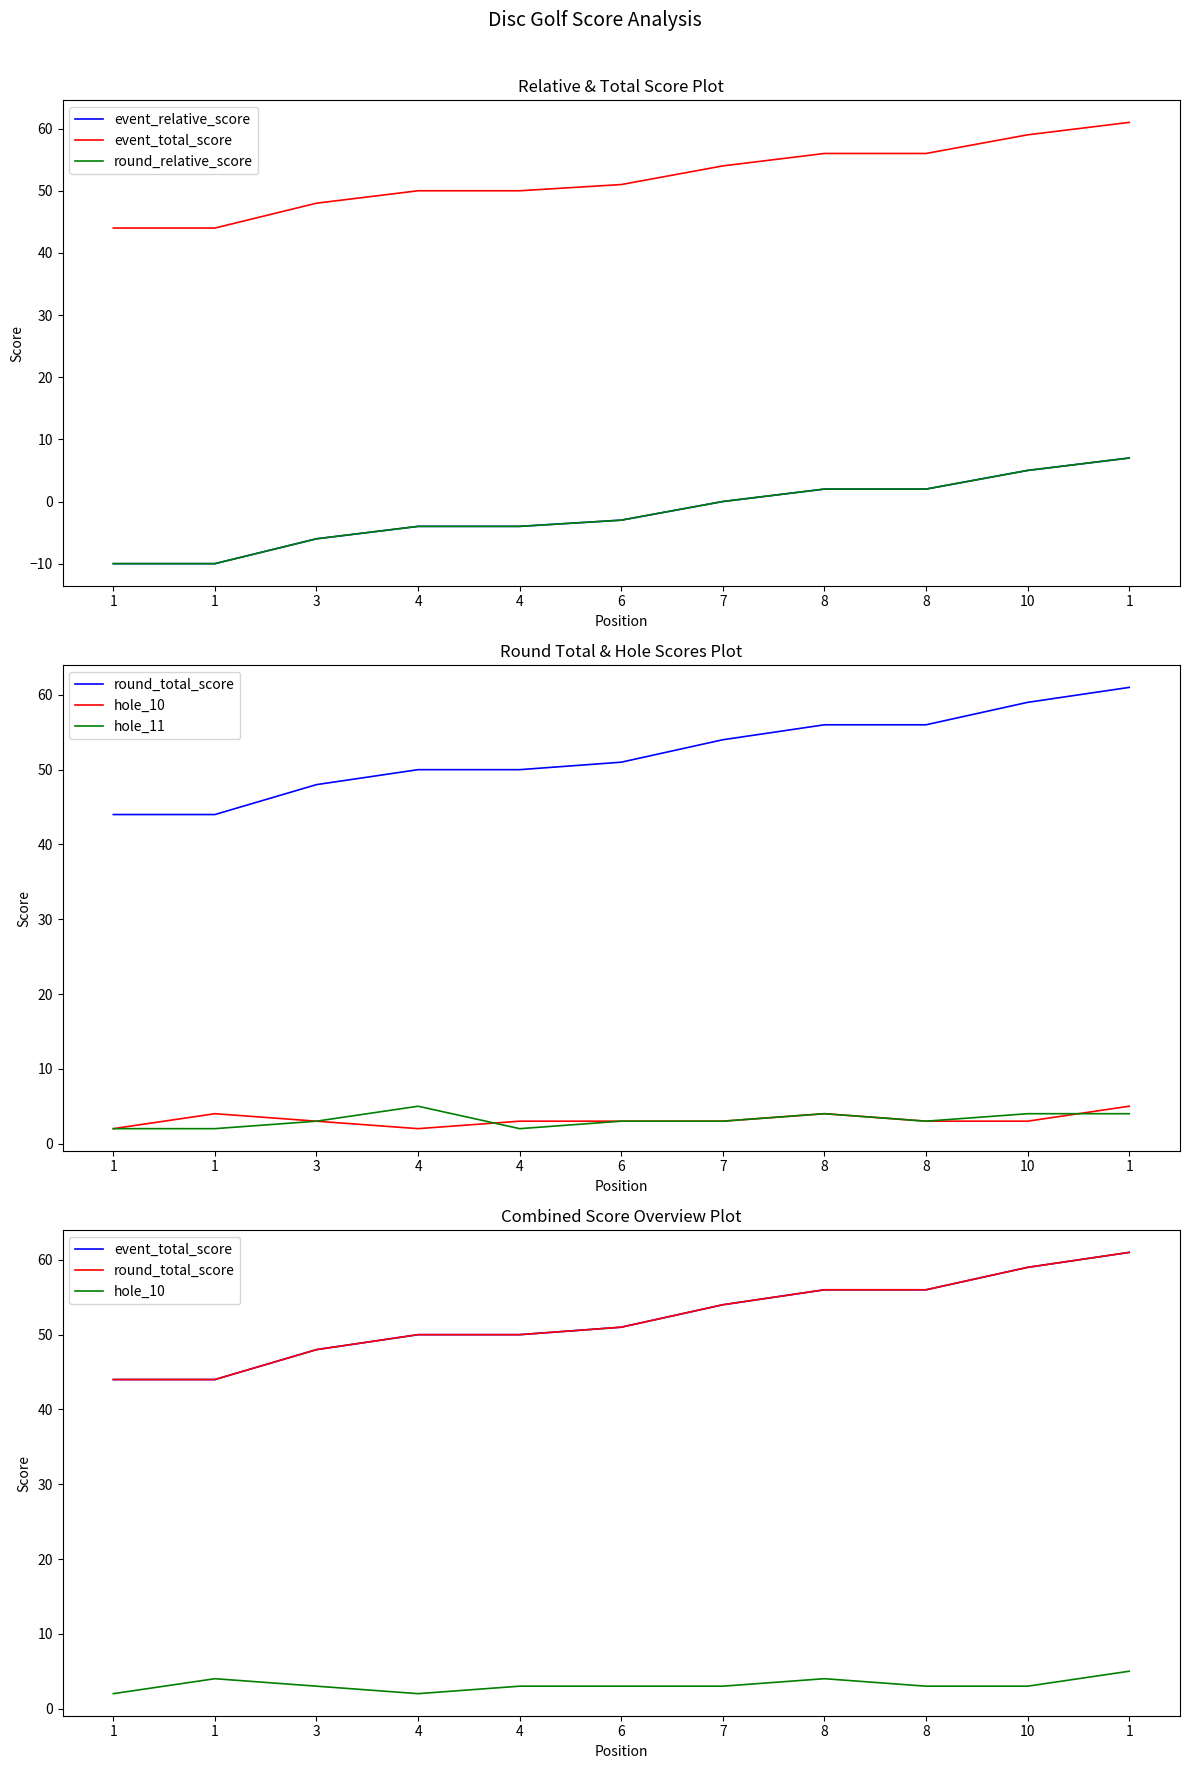

True or false: round_relative_score and hole_11 cross at least once.

True